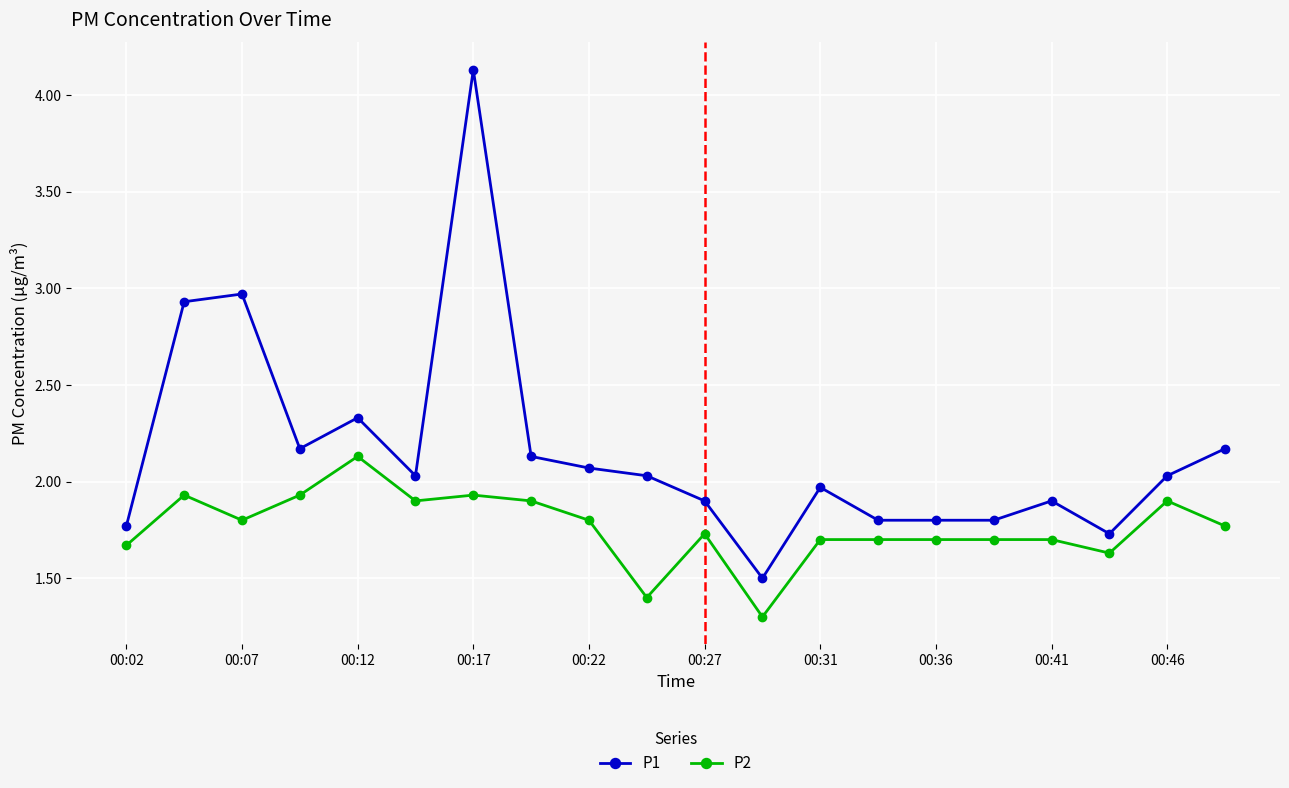

What is the value of the P1 point at the 13th from the left?

2.0